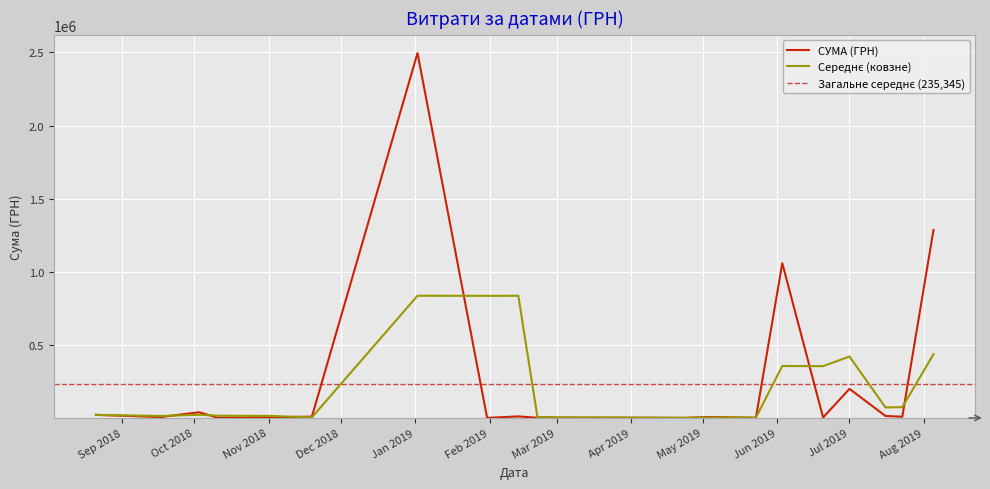

How many interior local peaks (higher than both neighbors) does the data have?

11